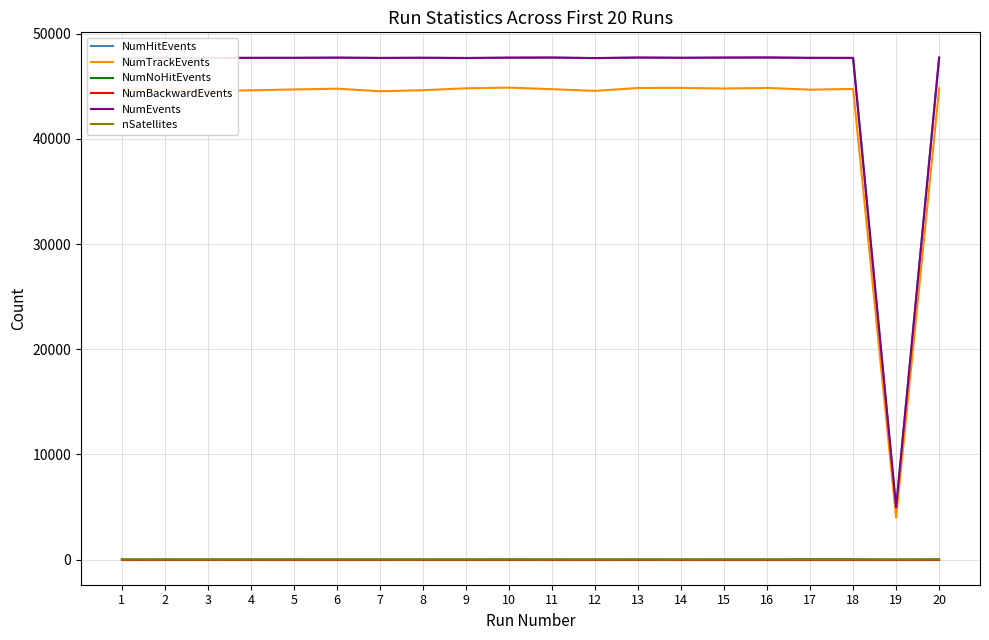

Which series has the largest range (max minus min)?

NumEvents